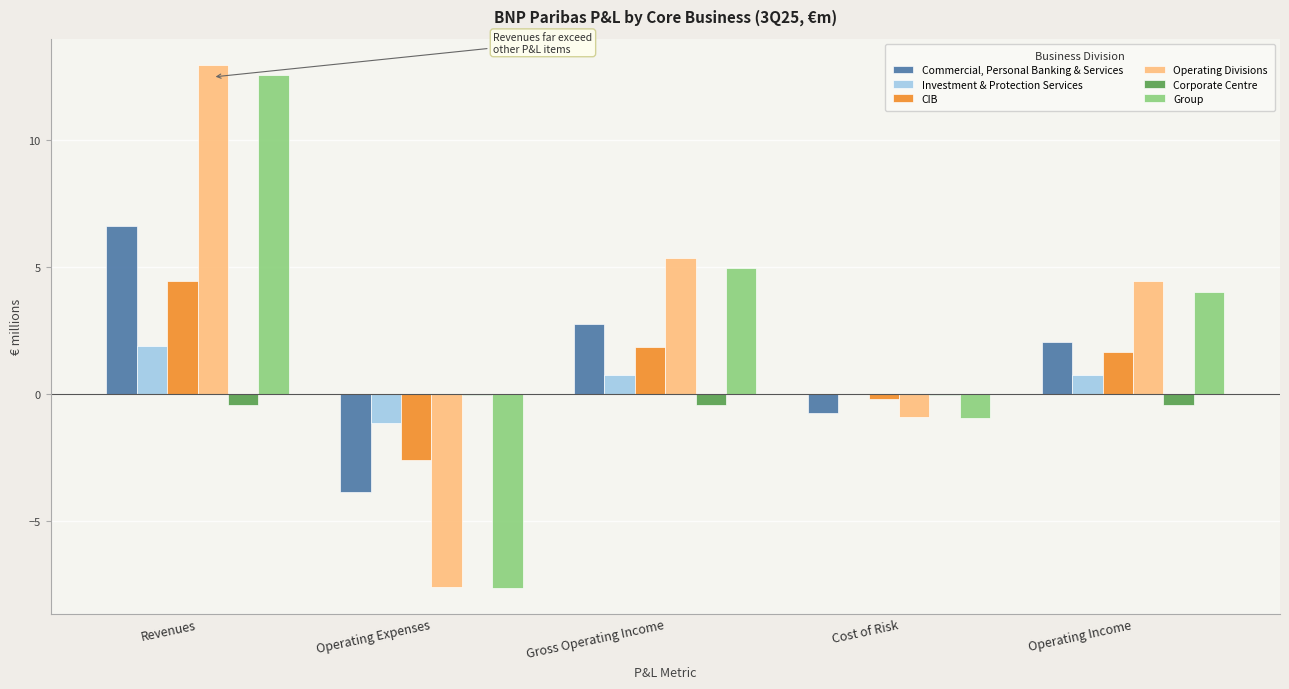

Between Operating Expenses and Operating Income, which series saw the biggest shift?

Operating Divisions